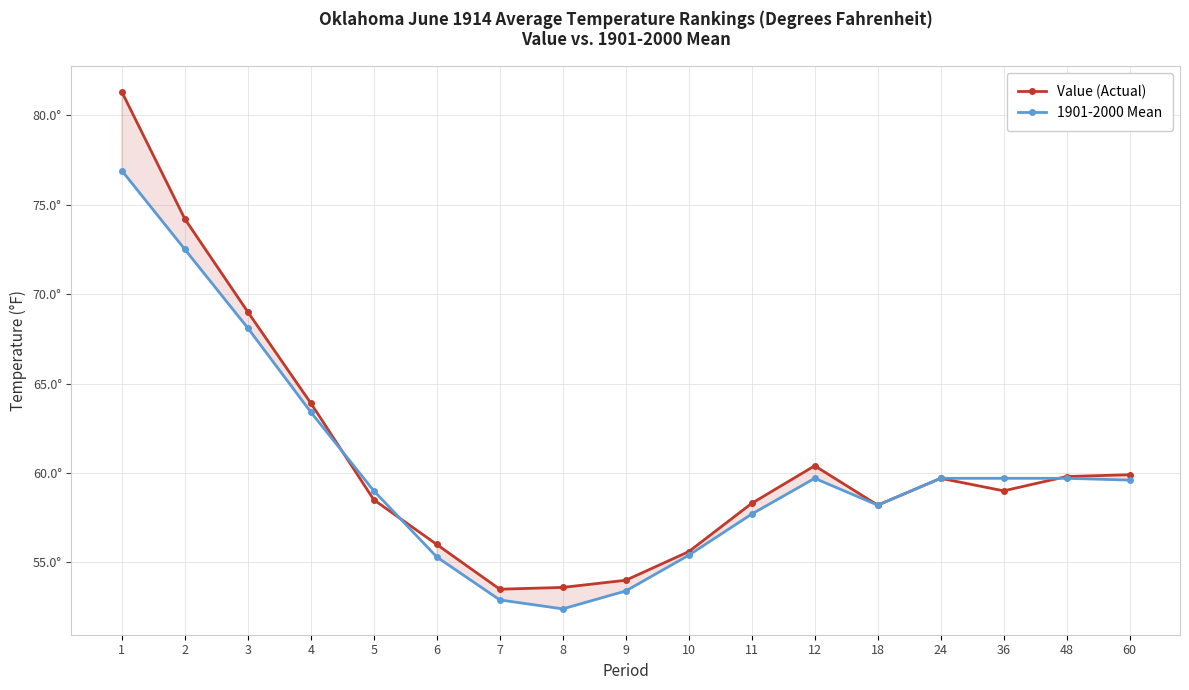

Reading left to right, what are all the values shown in this chart?

Value (Actual): 81.3	74.2	69.0	63.9	58.5	56.0	53.5	53.6	54.0	55.6	58.3	60.4	58.2	59.7	59.0	59.8	59.9
1901-2000 Mean: 76.9	72.5	68.1	63.4	59.0	55.3	52.9	52.4	53.4	55.4	57.7	59.7	58.2	59.7	59.7	59.7	59.6